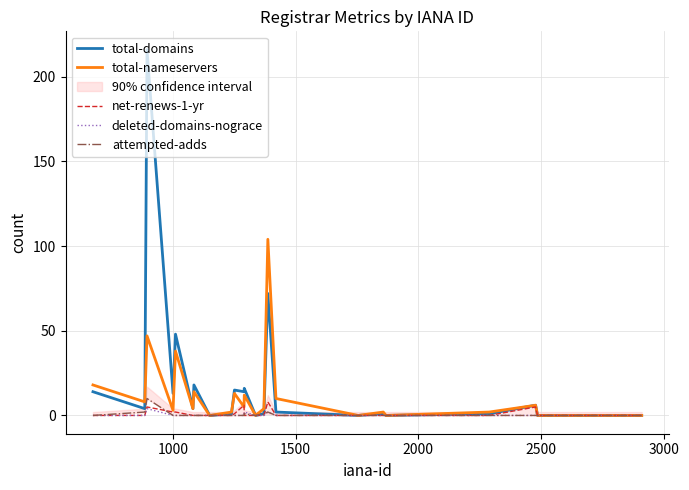

What is the highest value of the total-nameservers series?

104